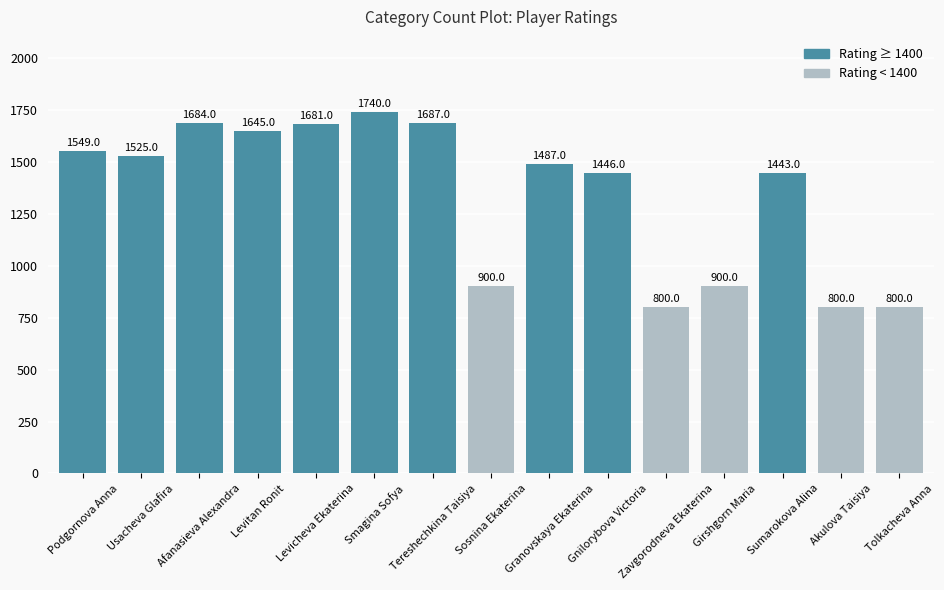

What is the sum of the values at Granovskaya Ekaterina and Sosnina Ekaterina?

2387